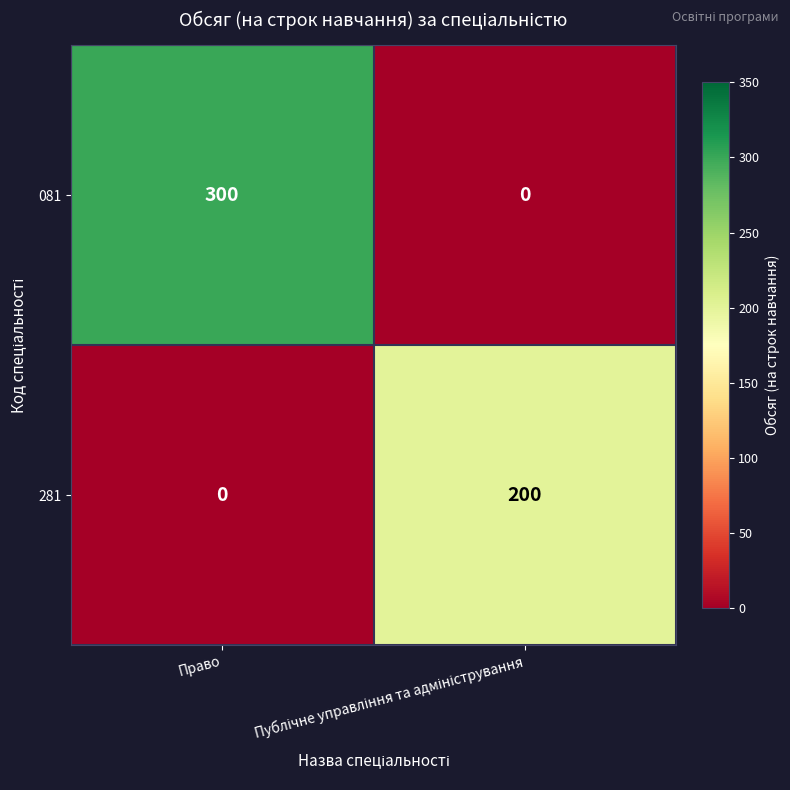

Which series has the largest range (max minus min)?

081